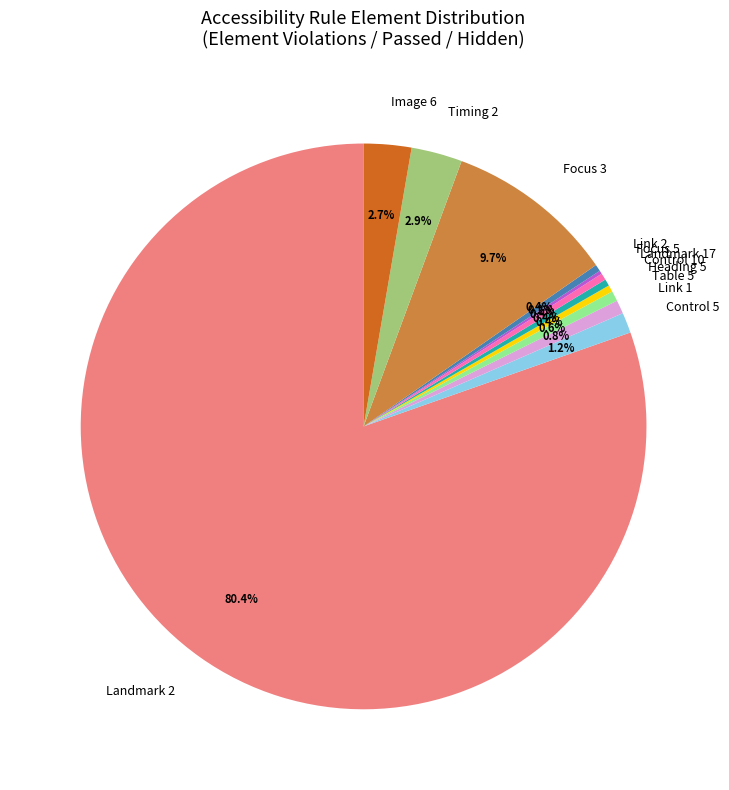

To the nearest percent, what percentage of the pie is Control 5?

1%